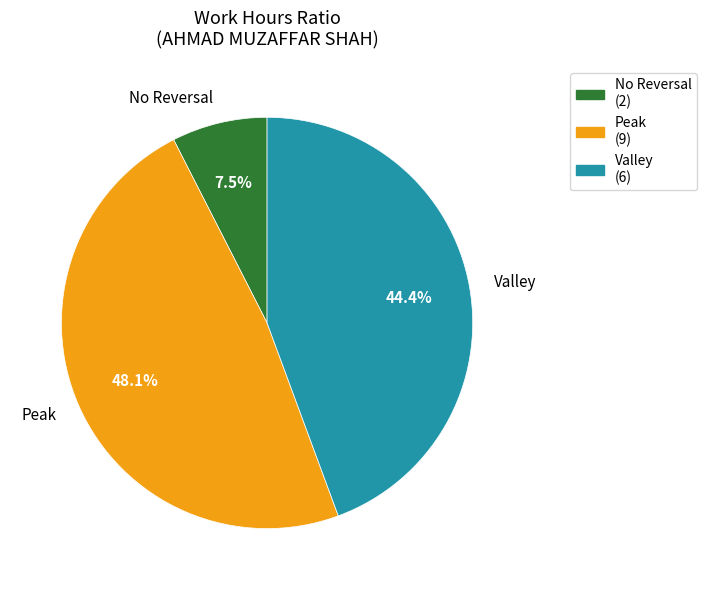

Which has a higher value, Peak or No Reversal?

Peak